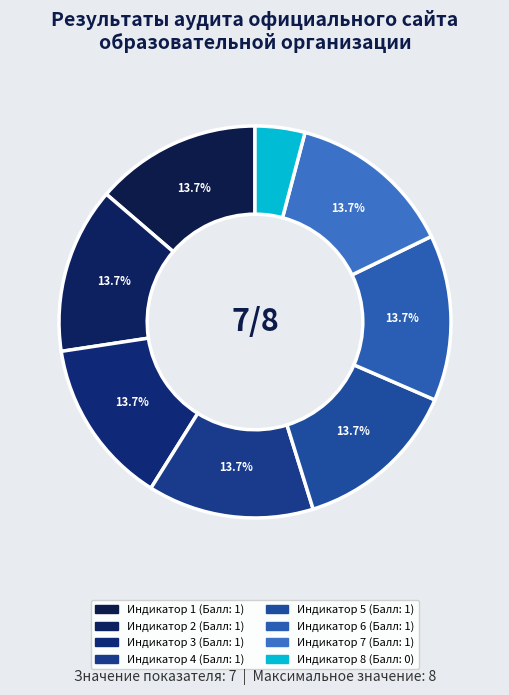

Is Индикатор 6 the majority of the pie?

No